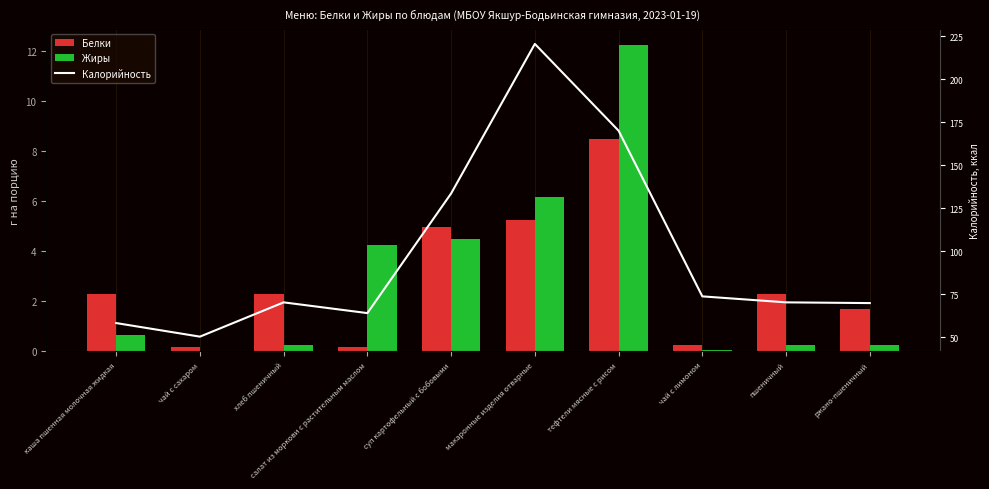

How many categories are shown in the chart?

10